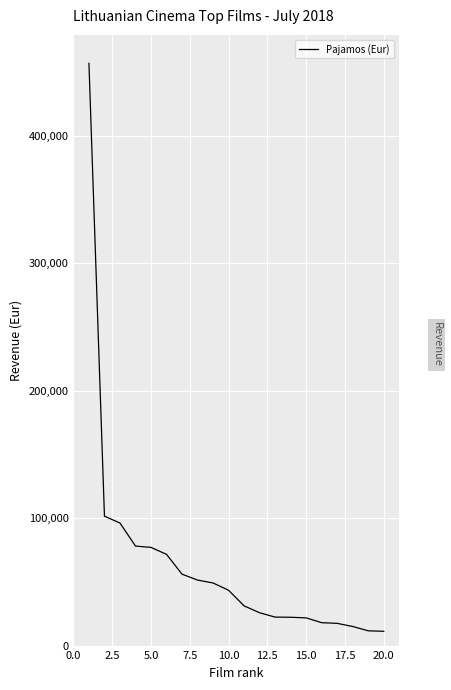

What is the smallest value displayed?

11429.5